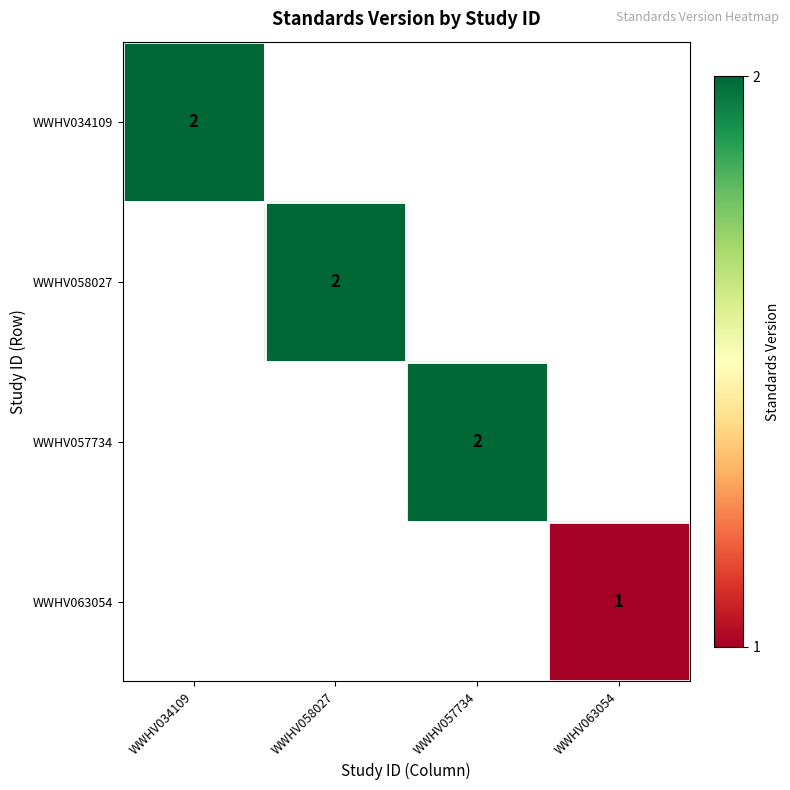

What is the minimum value shown in the chart?

1.0